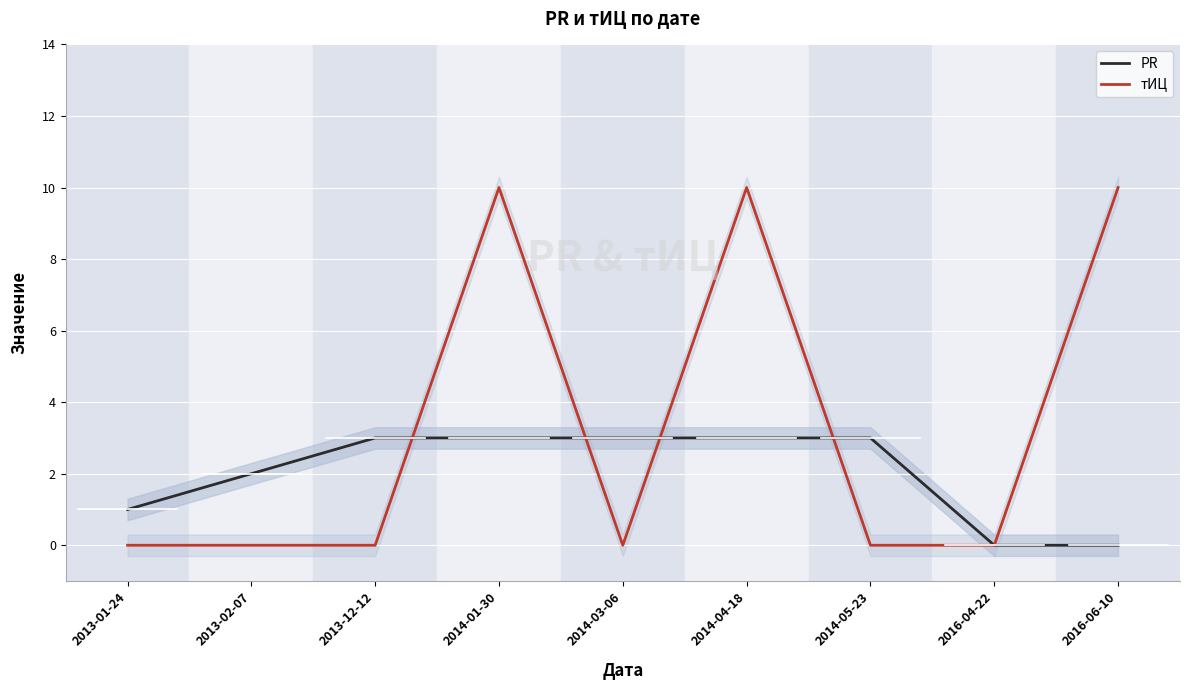

True or false: PR has more than 1 interior local peaks.

False